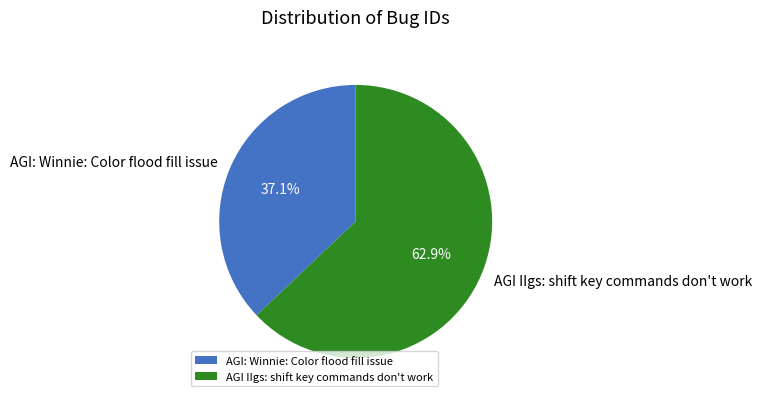

To the nearest percent, what percentage of the pie is AGI: Winnie: Color flood fill issue?

37%